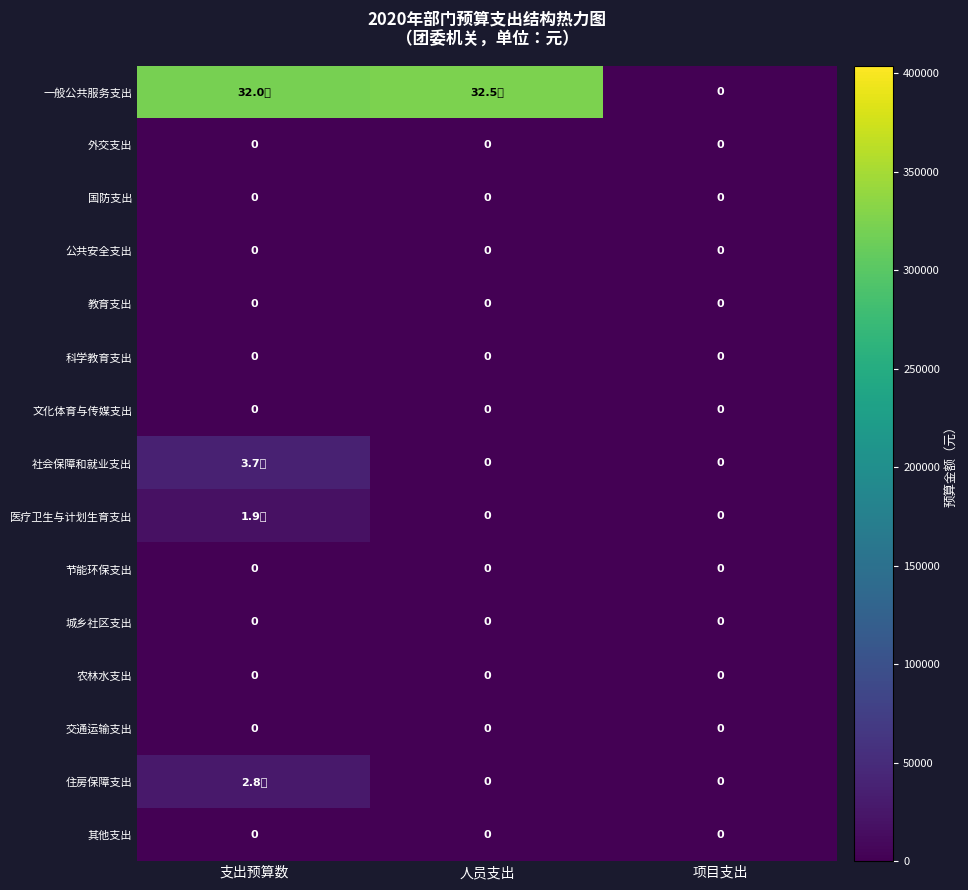

What is the spread (max minus min) of values at 支出预算数?

320319.0